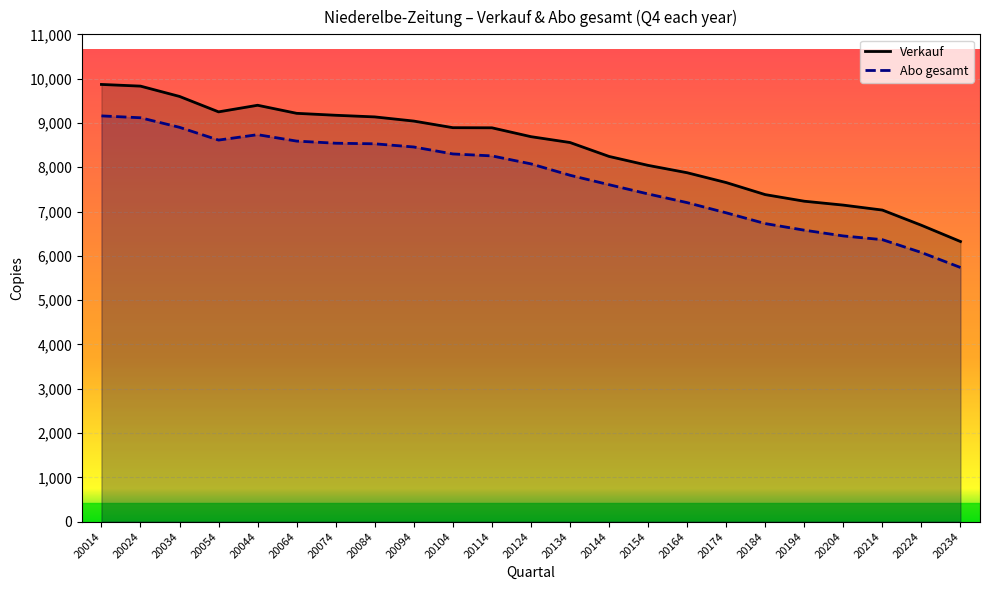

Which series has the largest range (max minus min)?

Verkauf